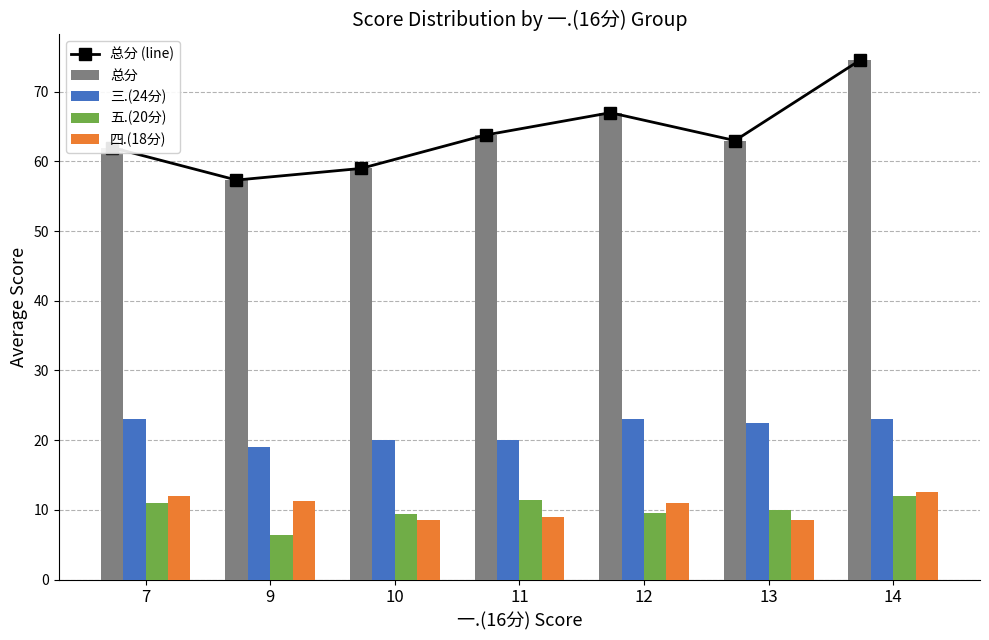

At which category is the sum across all series the highest?

14